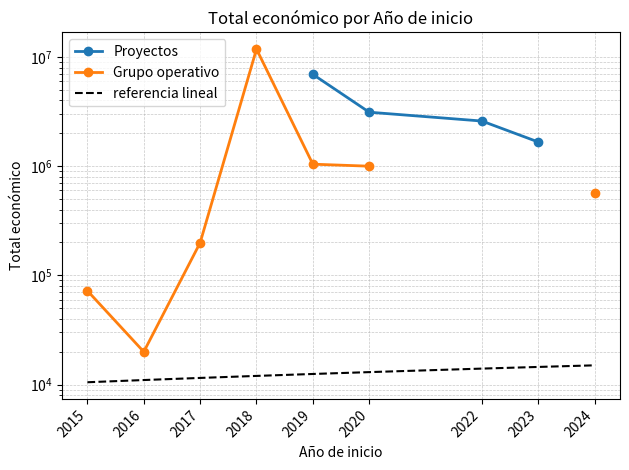

What are all the series names shown in the legend?

Proyectos, Grupo operativo, referencia lineal